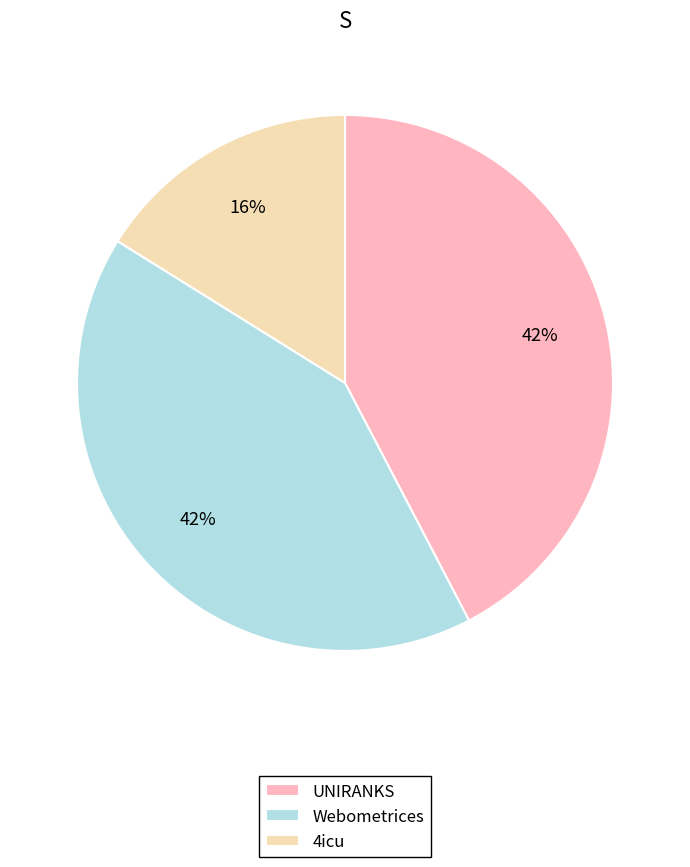

Approximately how many times larger is the value at 4icu compared to UNIRANKS?

0.4